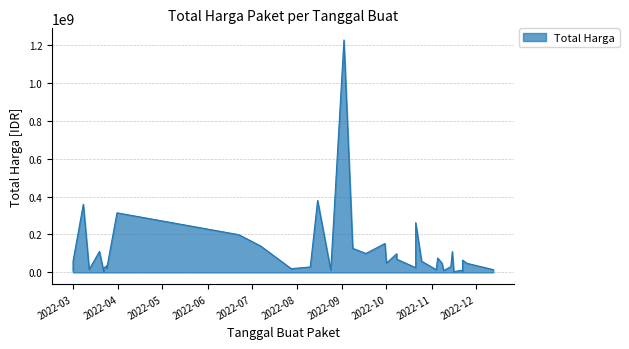

What is the value of the 32nd point from the left?

6936000